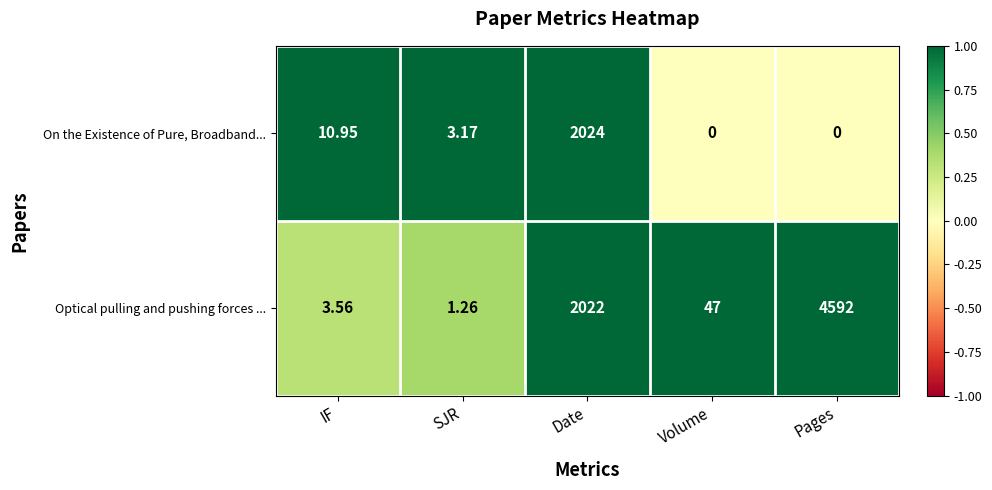

How many distinct data groups are displayed?

2